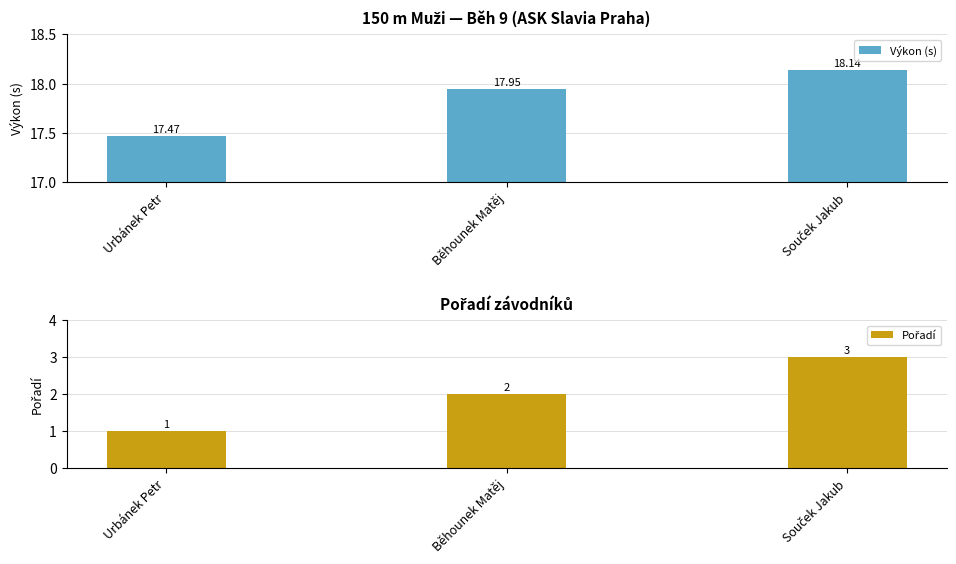

The Pořadí series shows 0.7 at Běhounek Matěj. True or false?

False